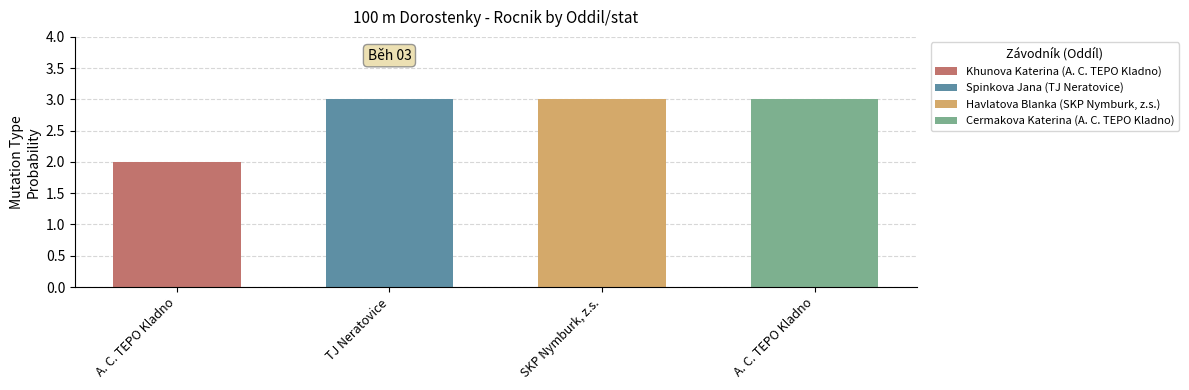

Does the chart contain any negative values?

No